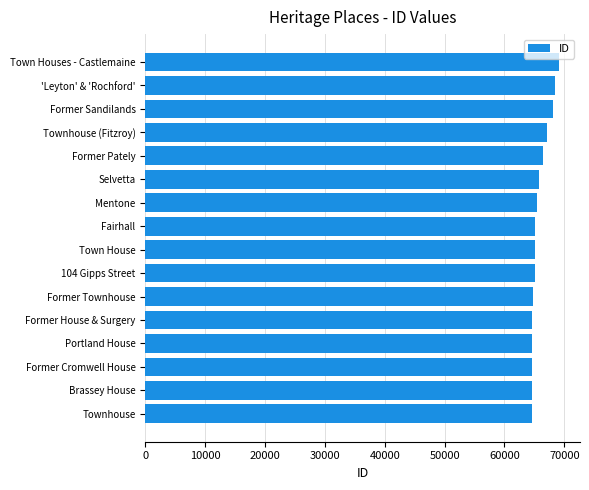

The value at Brassey House is 20446. True or false?

False